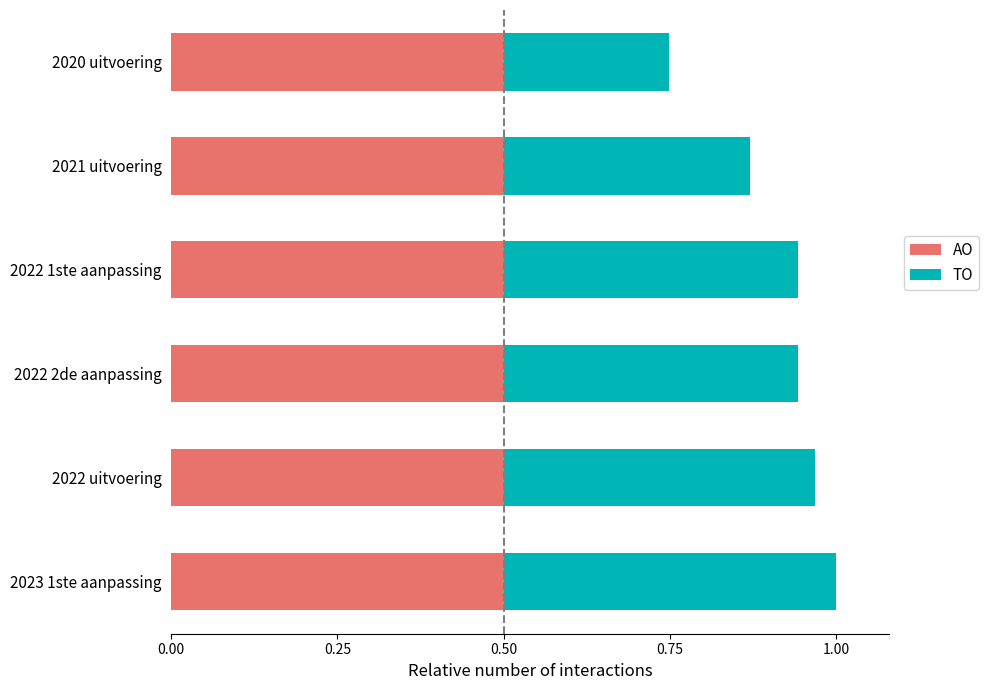

What is the total value across all series at 2020 uitvoering?

0.7